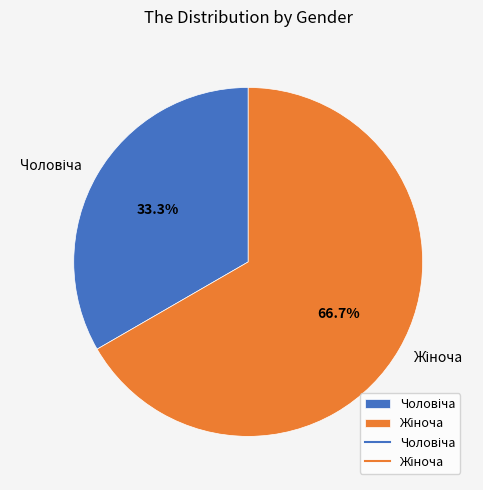

Is there any slice that represents more than half of the pie?

Yes